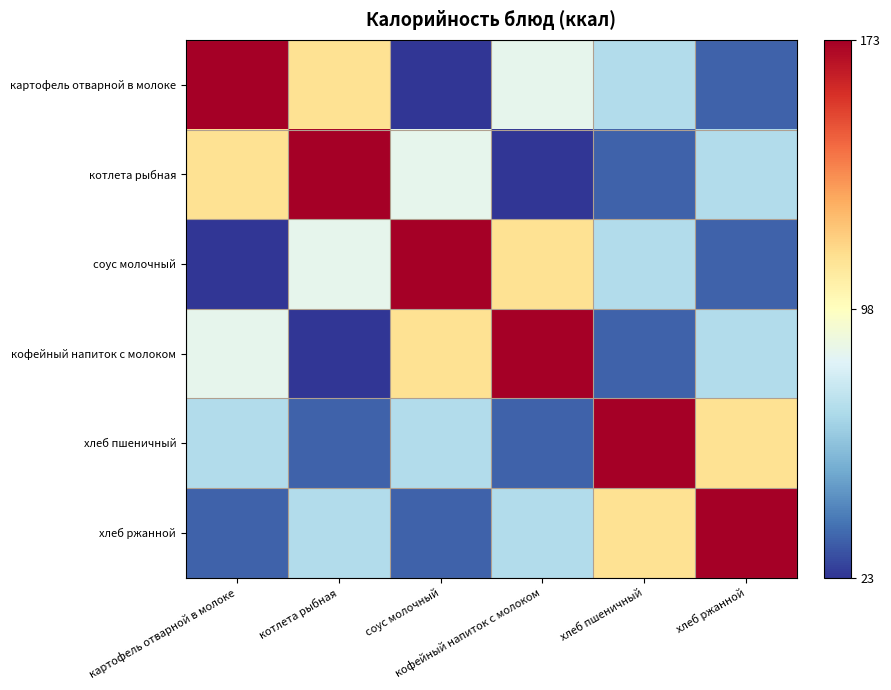

Which series has the largest total across all categories?

картофель отварной в молоке